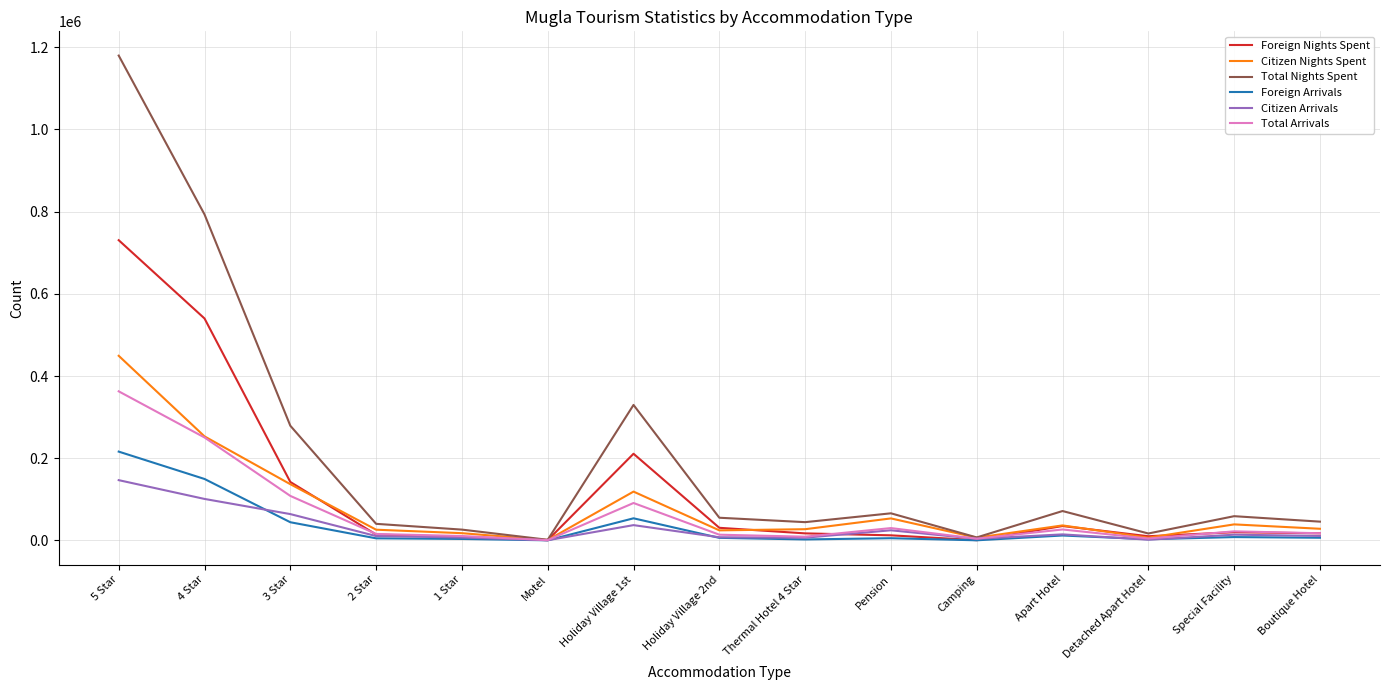

At which label is Total Nights Spent closest to 590678?

4 Star